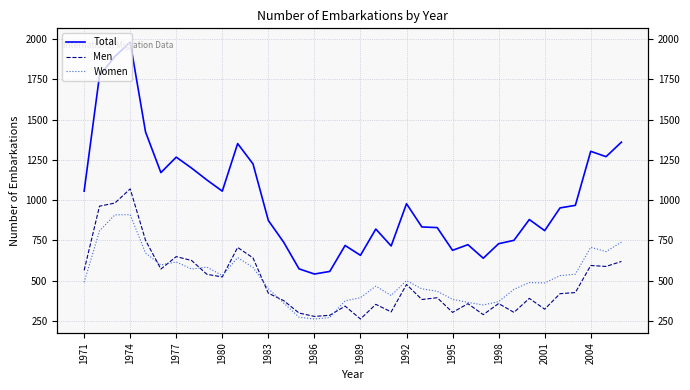

How many data points in Men are less than 423?

18